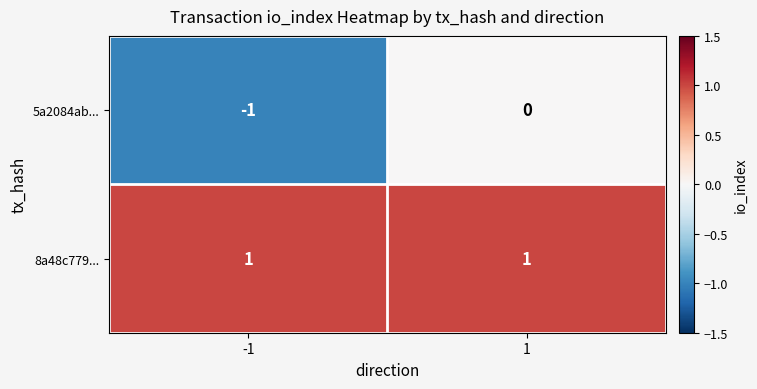

List the series in order of their peak value, lowest first.

5a2084ab..., 8a48c779...